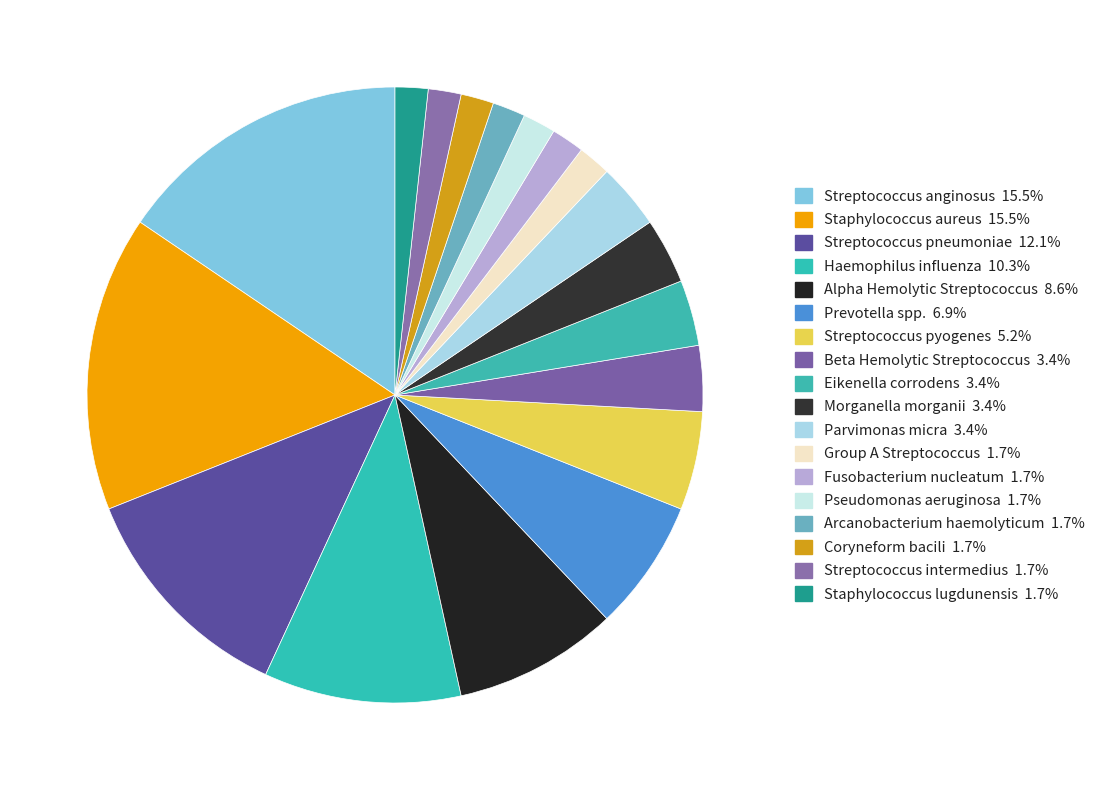

Which category has the biggest portion of the pie?

Streptococcus anginosus